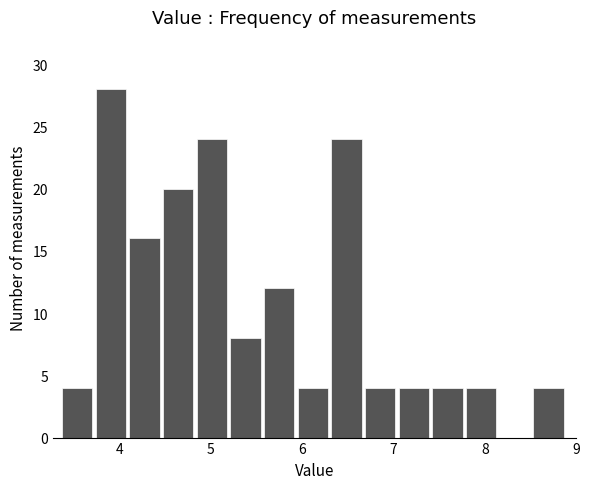

Around what value on the x-axis is the tallest bar? Give the approximate position of its centre, as read against the axis.

3.9